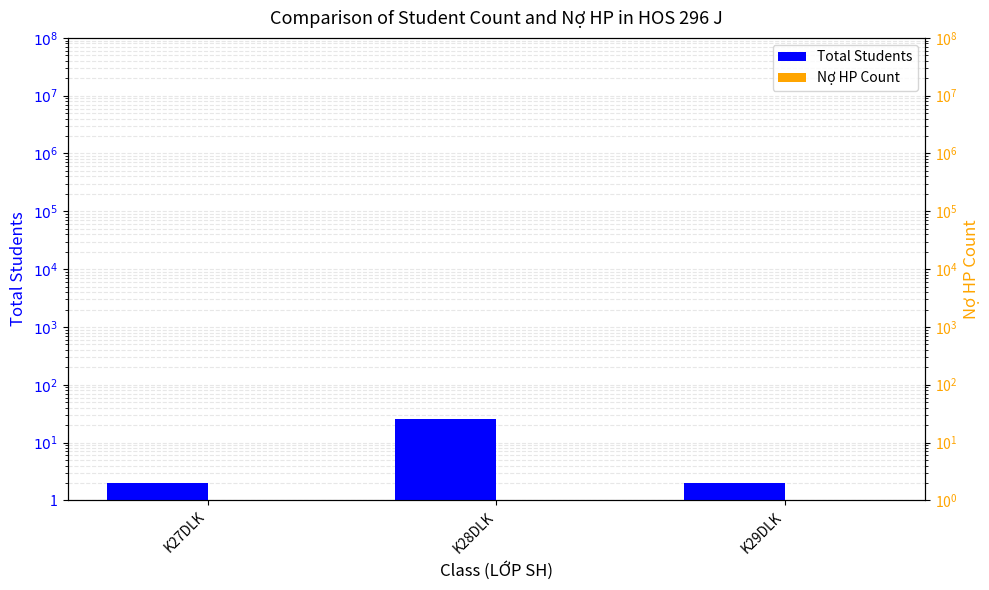

How many data points does each series have?

3